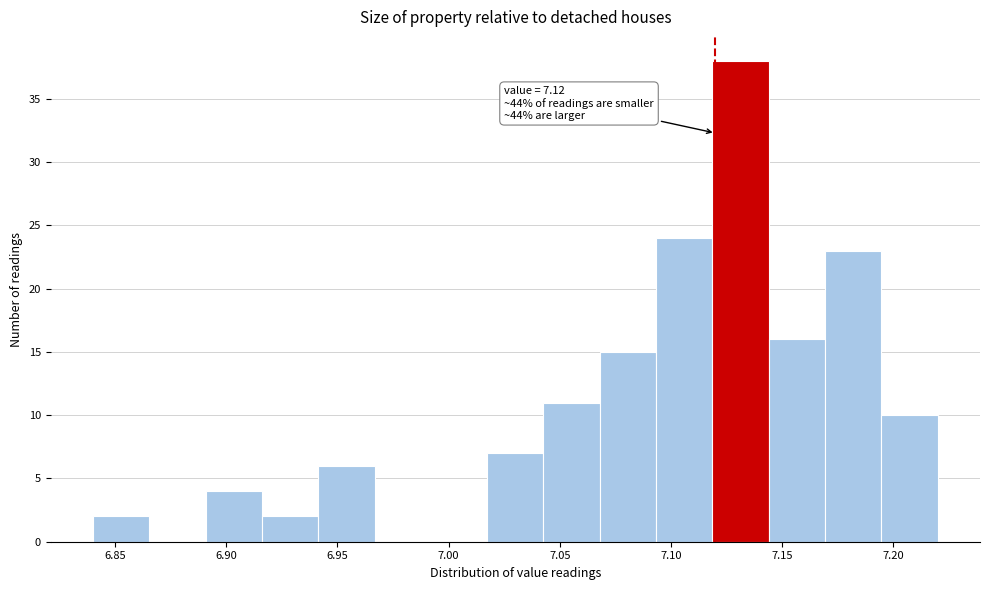

Over which range of the x-axis is the bar tallest?

7.120 to 7.145